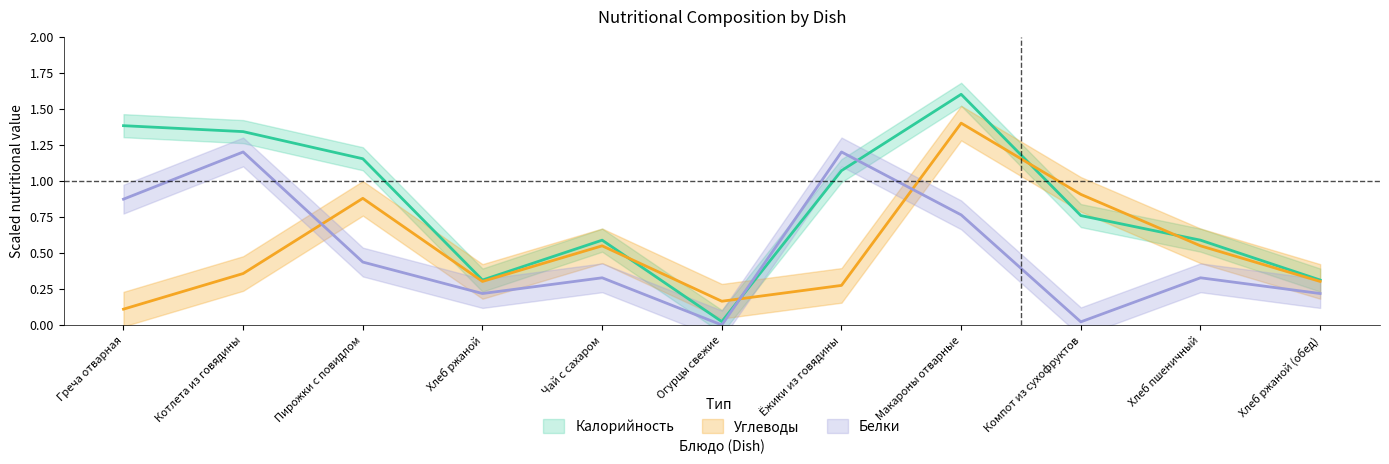

Reading left to right, transcribe all the data shown in this chart.

Калорийность: Греча отварная=1.4	Котлета из говядины=1.3	Пирожки с повидлом=1.2	Хлеб ржаной=0.3	Чай с сахаром=0.6	Огурцы свежие=0.0	Ёжики из говядины=1.1	Макароны отварные=1.6	Компот из сухофруктов=0.8	Хлеб пшеничный=0.6	Хлеб ржаной (обед)=0.3
Белки: Греча отварная=0.9	Котлета из говядины=1.2	Пирожки с повидлом=0.4	Хлеб ржаной=0.2	Чай с сахаром=0.3	Огурцы свежие=0.0	Ёжики из говядины=1.2	Макароны отварные=0.8	Компот из сухофруктов=0.0	Хлеб пшеничный=0.3	Хлеб ржаной (обед)=0.2
Углеводы: Греча отварная=0.1	Котлета из говядины=0.4	Пирожки с повидлом=0.9	Хлеб ржаной=0.3	Чай с сахаром=0.5	Огурцы свежие=0.2	Ёжики из говядины=0.3	Макароны отварные=1.4	Компот из сухофруктов=0.9	Хлеб пшеничный=0.5	Хлеб ржаной (обед)=0.3